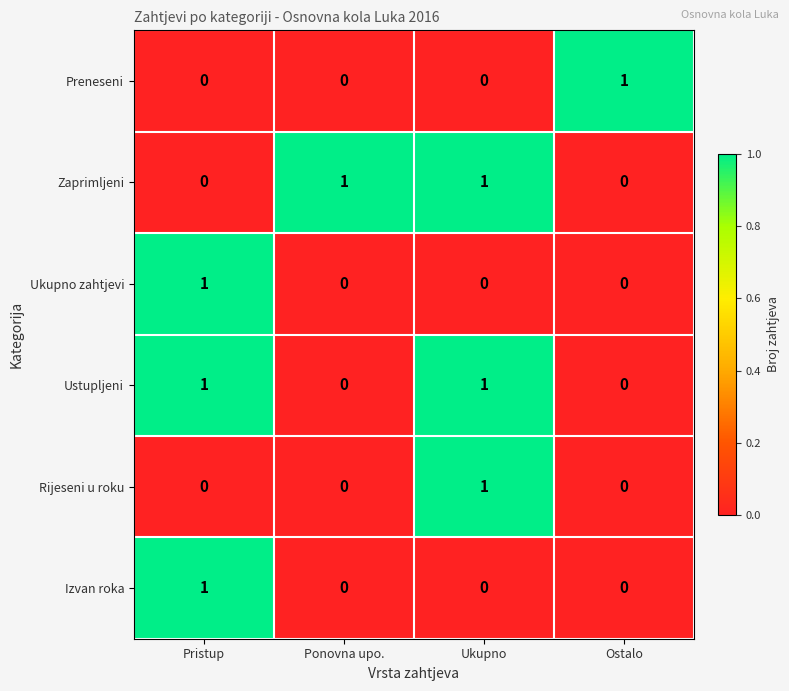

Reading right to left, extract all data points from this chart.

Preneseni: Ostalo=1	Ukupno=0	Ponovna upo.=0	Pristup=0
Zaprimljeni: Ostalo=0	Ukupno=1	Ponovna upo.=1	Pristup=0
Ukupno zahtjevi: Ostalo=0	Ukupno=0	Ponovna upo.=0	Pristup=1
Ustupljeni: Ostalo=0	Ukupno=1	Ponovna upo.=0	Pristup=1
Rijeseni u roku: Ostalo=0	Ukupno=1	Ponovna upo.=0	Pristup=0
Izvan roka: Ostalo=0	Ukupno=0	Ponovna upo.=0	Pristup=1